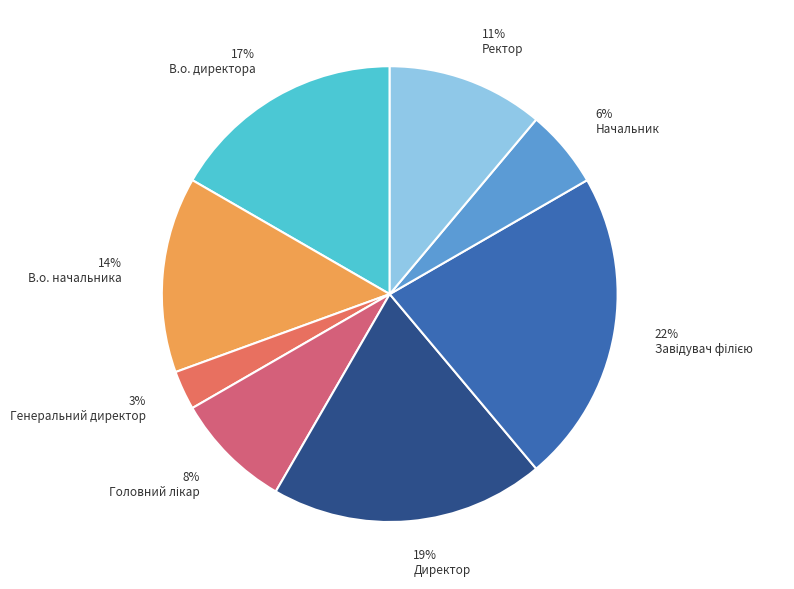

Is В.о. начальника the majority of the pie?

No